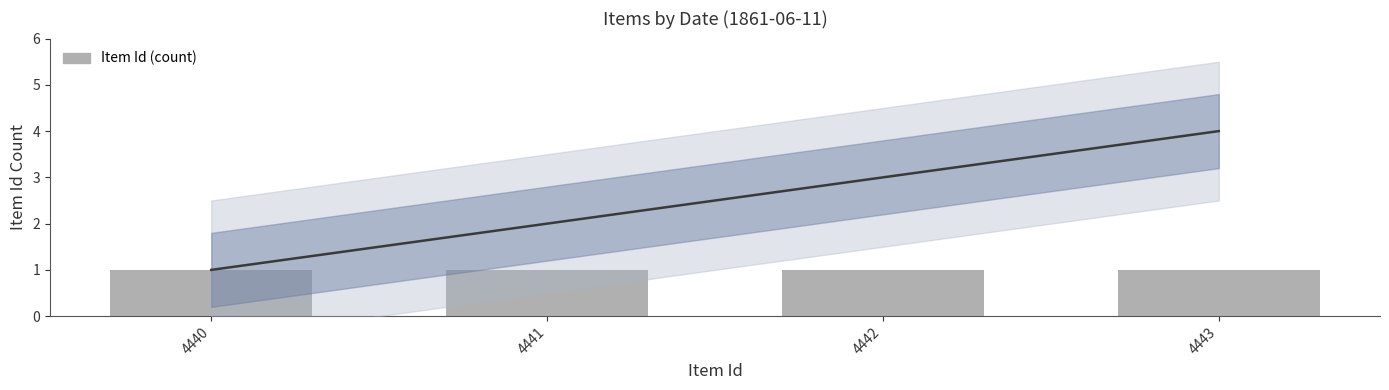

What is the greatest value displayed?

4